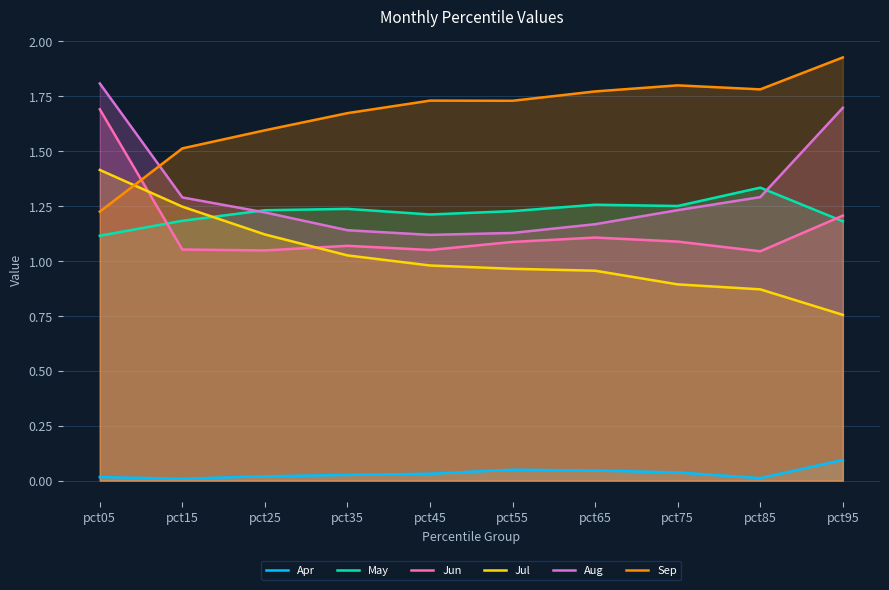

What is the difference between the maximum and second lowest values in the May series?

0.2